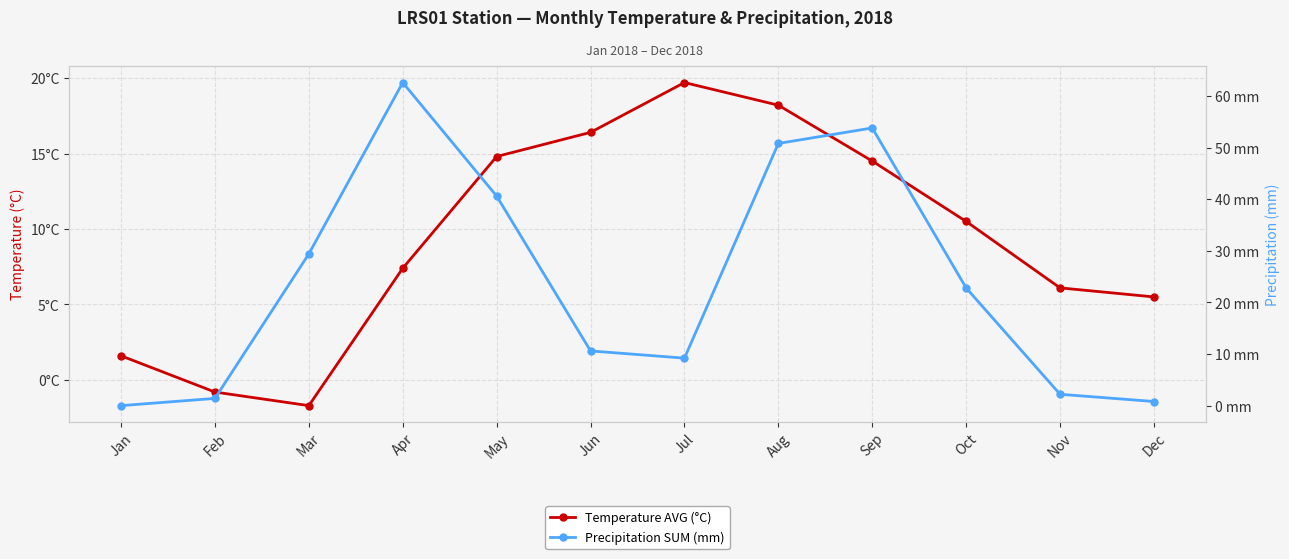

How many intersections are there between Precipitation SUM (mm) and Temperature AVG (°C)?

4